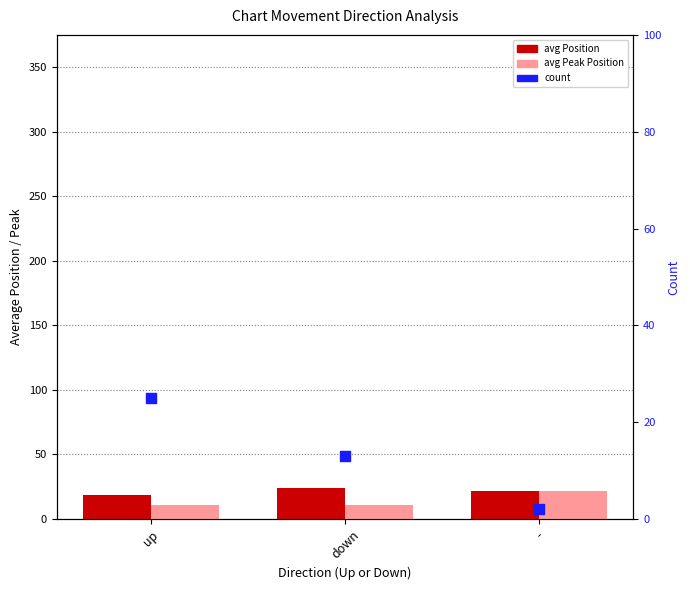

Which series has the widest spread of Y values?

count